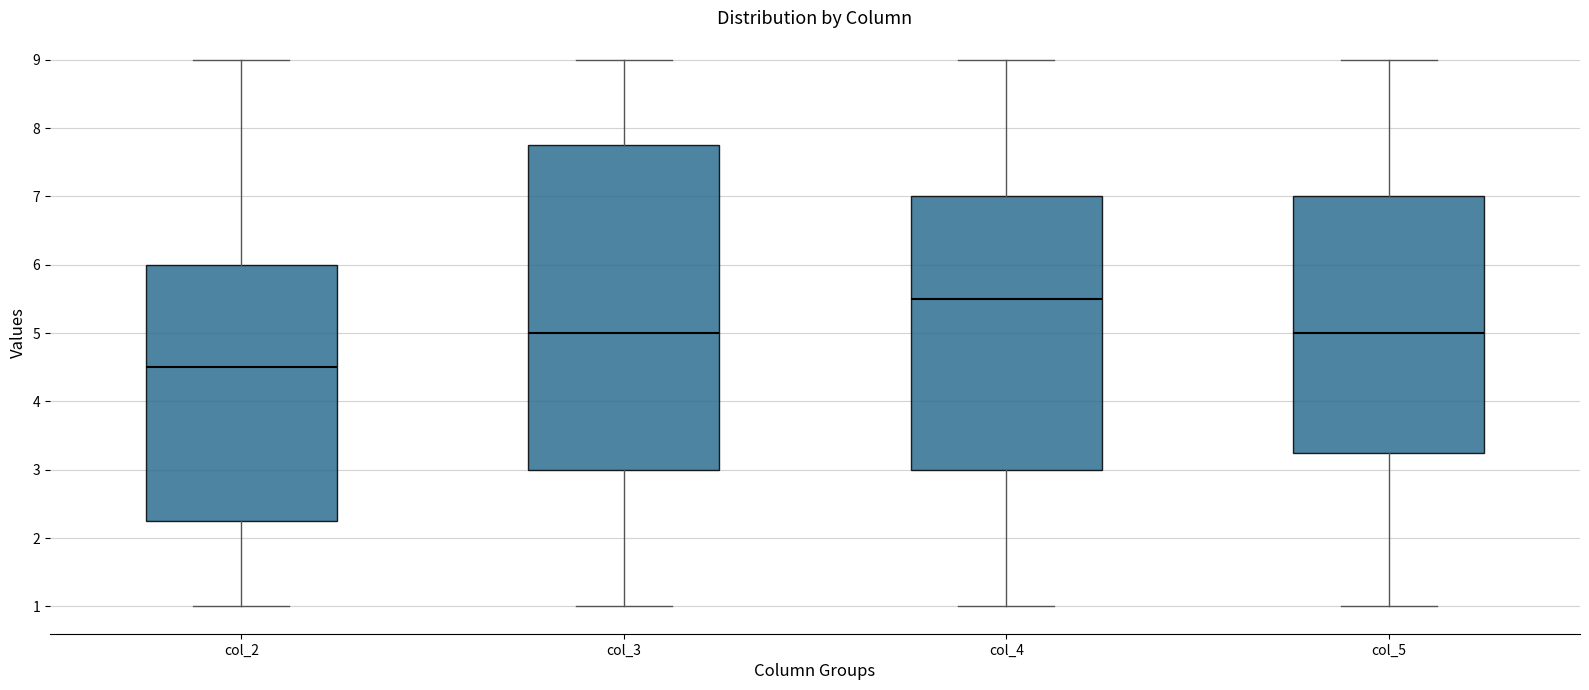

Which box is the tallest, from its lower edge to its upper edge?

col_3